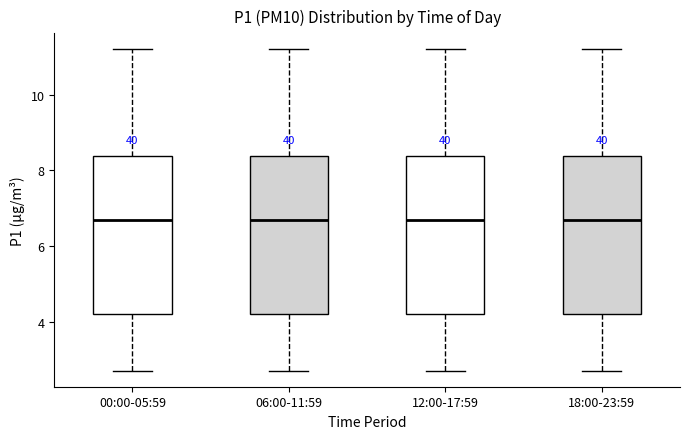

Reading left to right, read every box against the y-axis: the position of its median line, the range the box covers, and the ends of its whiskers. The values are not printed on the chart, so give them approximately, as read against the axis.

00:00-05:59: median 6.6, box 4.2 to 8.4, whiskers 2.8 to 11.2
06:00-11:59: median 6.6, box 4.2 to 8.4, whiskers 2.8 to 11.2
12:00-17:59: median 6.6, box 4.2 to 8.4, whiskers 2.8 to 11.2
18:00-23:59: median 6.6, box 4.2 to 8.4, whiskers 2.8 to 11.2